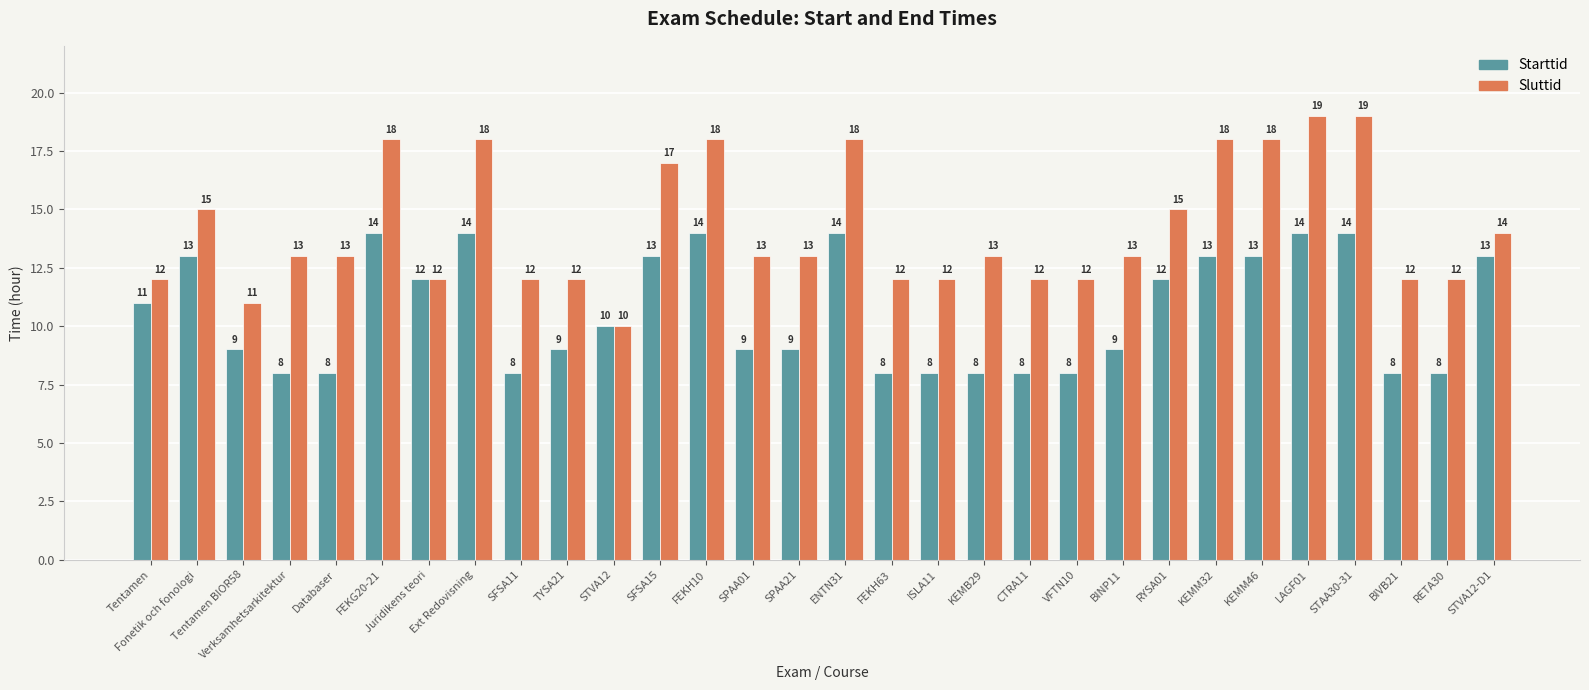

Reading left to right, list all the values displayed in this chart.

Starttid: 11	13	9	8	8	14	12	14	8	9	10	13	14	9	9	14	8	8	8	8	8	9	12	13	13	14	14	8	8	13
Sluttid: 12	15	11	13	13	18	12	18	12	12	10	17	18	13	13	18	12	12	13	12	12	13	15	18	18	19	19	12	12	14